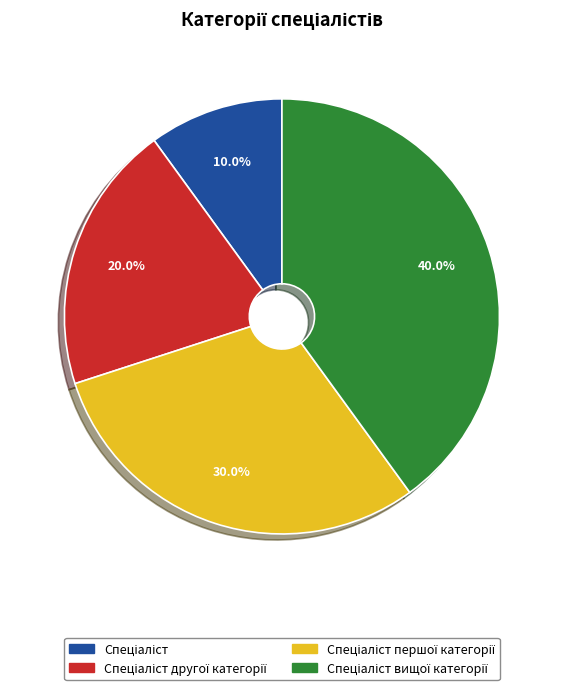

Is there any slice that represents more than half of the pie?

No